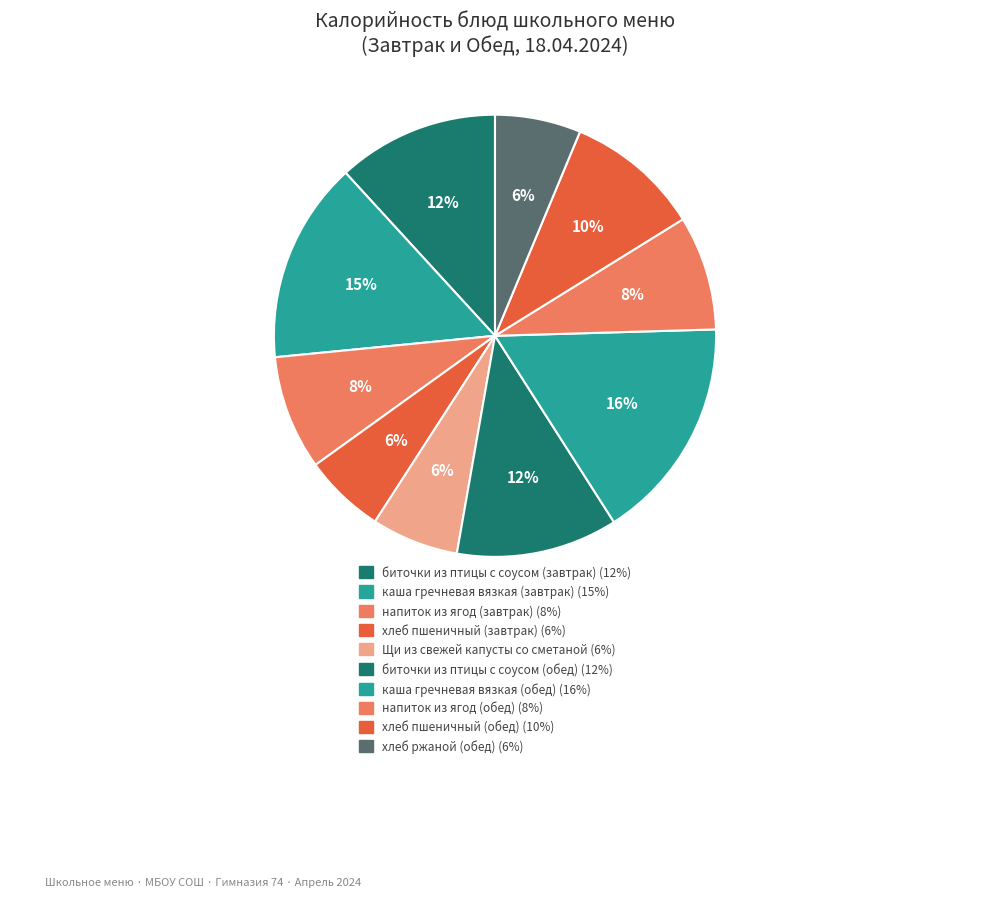

What is the total percentage of каша гречневая вязкая (завтрак) and хлеб ржаной (обед)?

21.0%